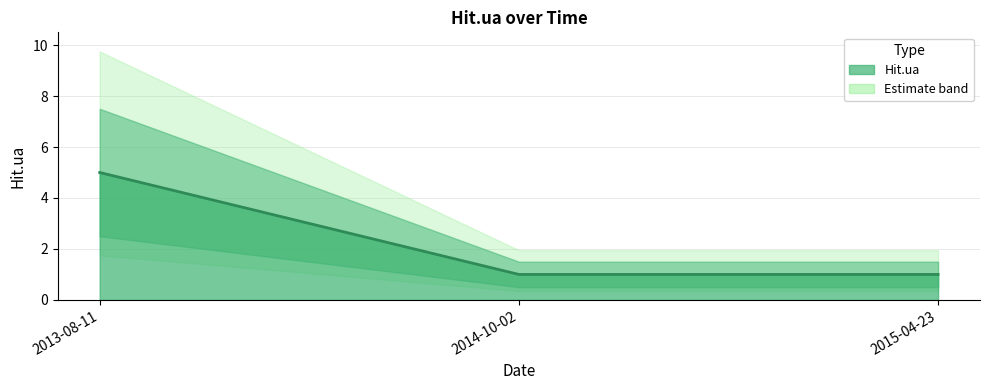

List the labels in order of value, largest first.

2013-08-11, 2014-10-02, 2015-04-23